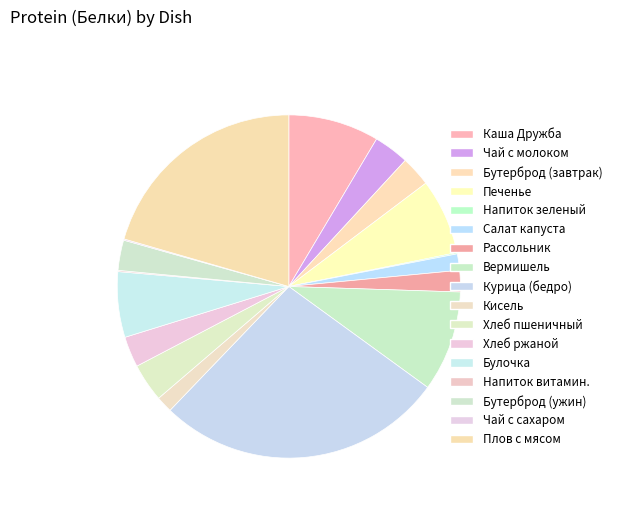

Which category has the smallest portion of the pie?

Напиток зеленый